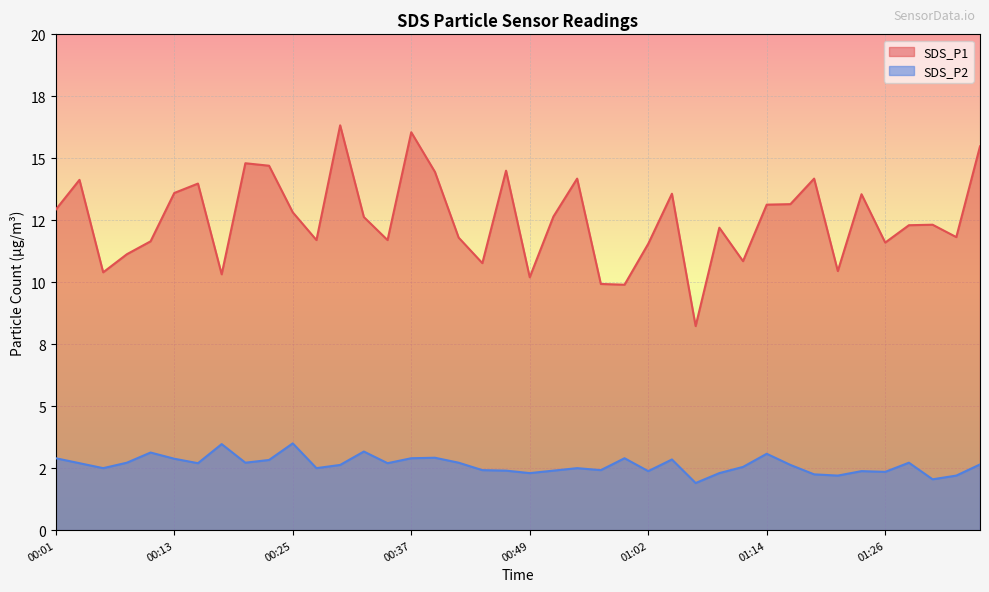

The SDS_P1 series shows 14.4 at 00:40. True or false?

True